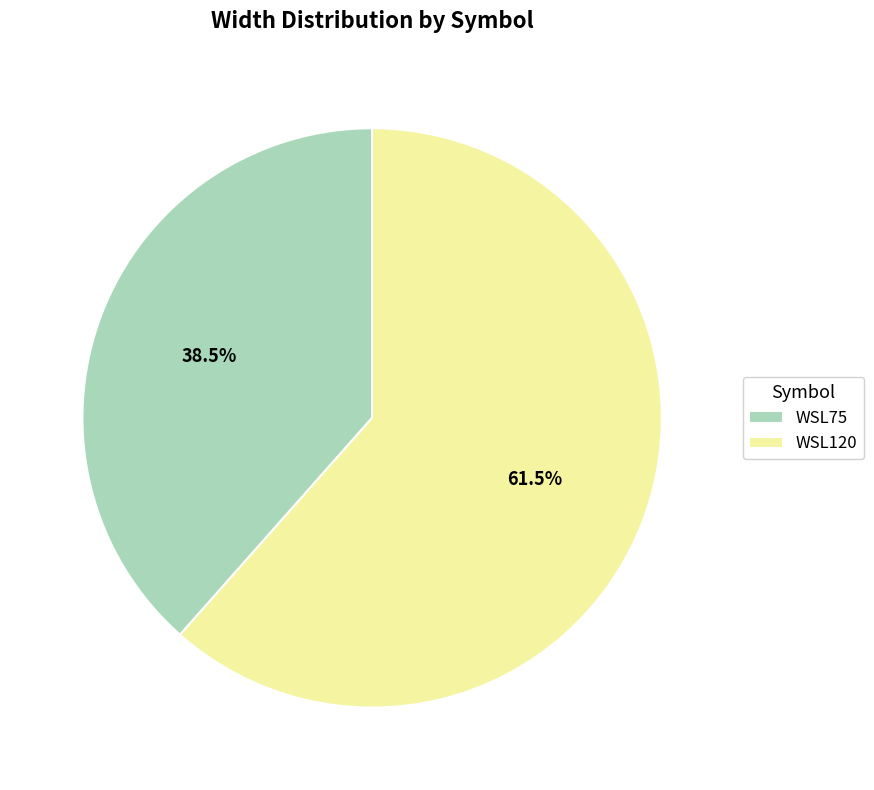

Which has a higher value, WSL75 or WSL120?

WSL120